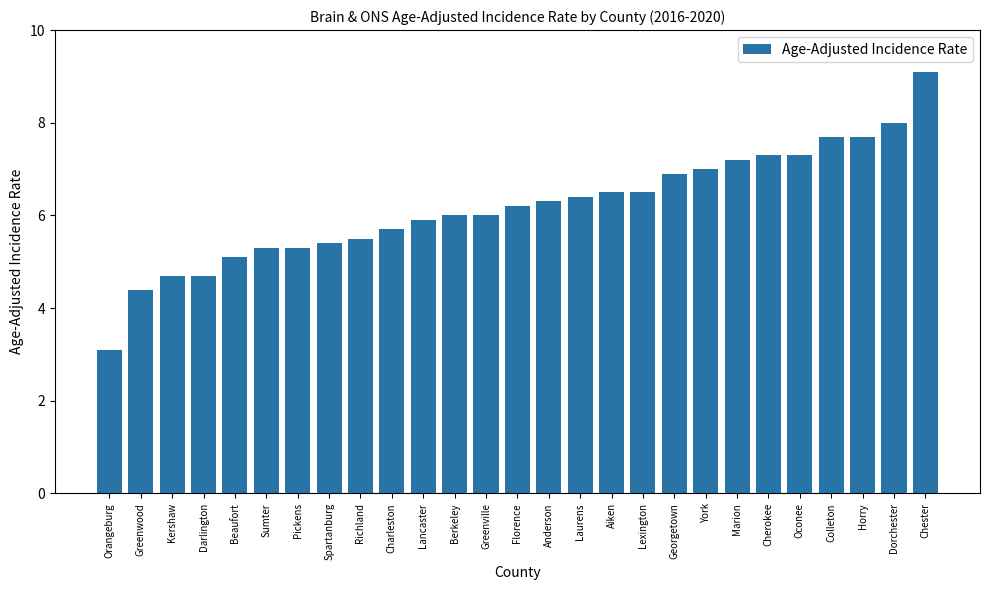

Is it true that the value at Greenwood is 7.4?

False